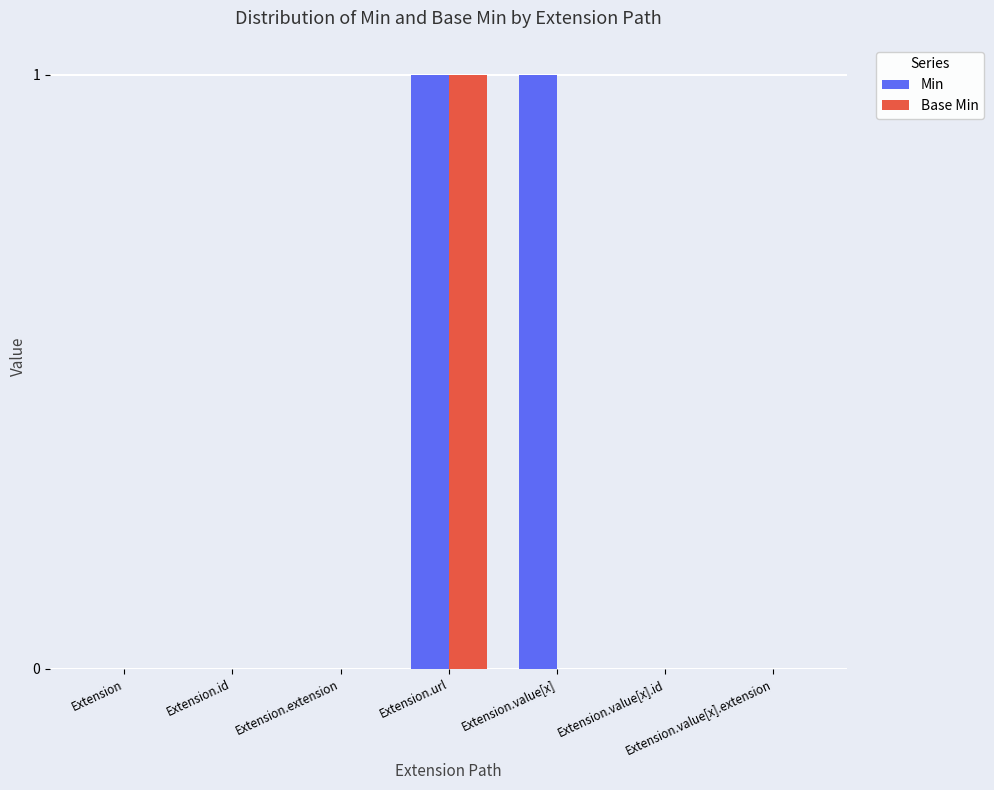

Which series changed the most between Extension.id and Extension.value[x]?

Min